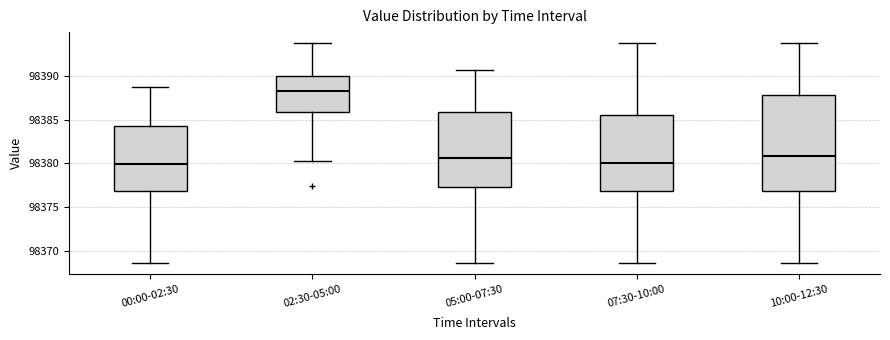

Where does the lower whisker of the box for 02:30-05:00 end on the y-axis? The values are not printed on the chart, so give them approximately, as read against the axis.

98380.5